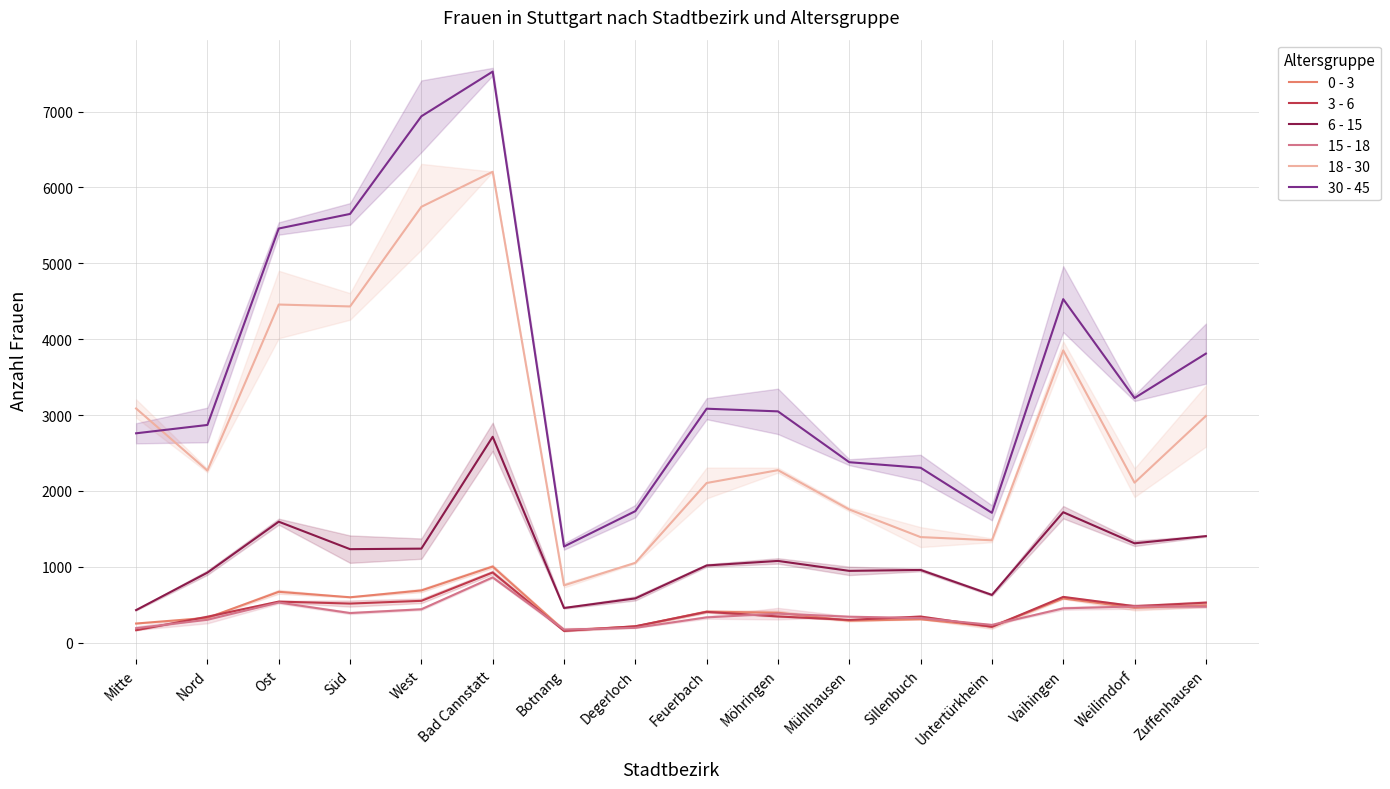

What is the difference between the 0 - 3 values at Bad Cannstatt and Sillenbuch?

695